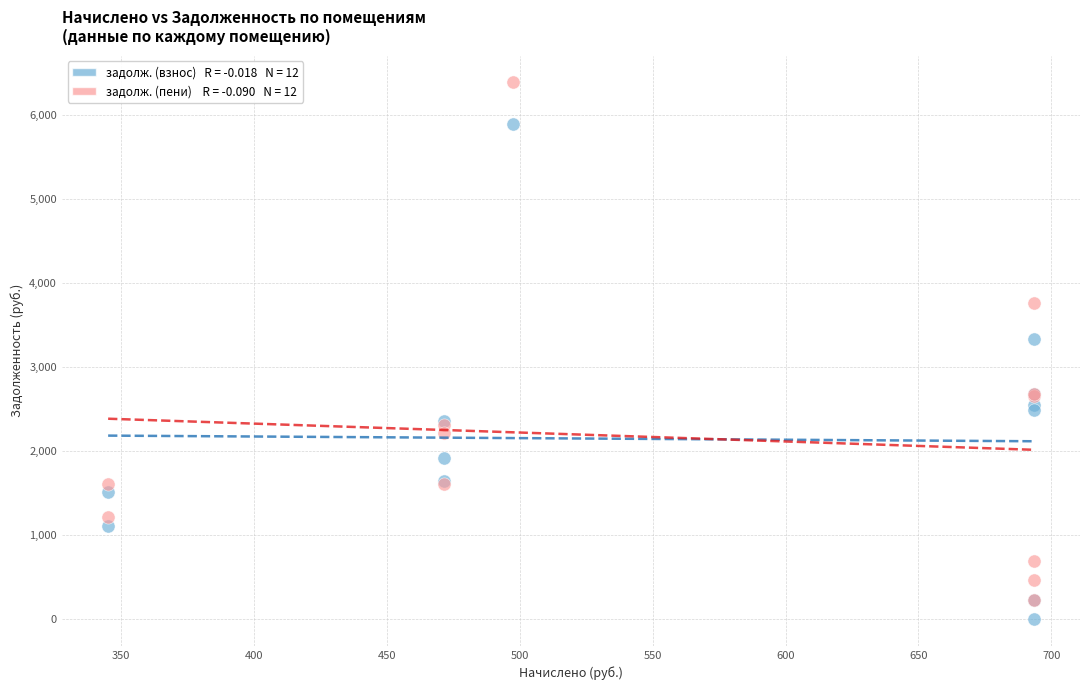

Across all series, what Y value is closest to 3195?

3331.6